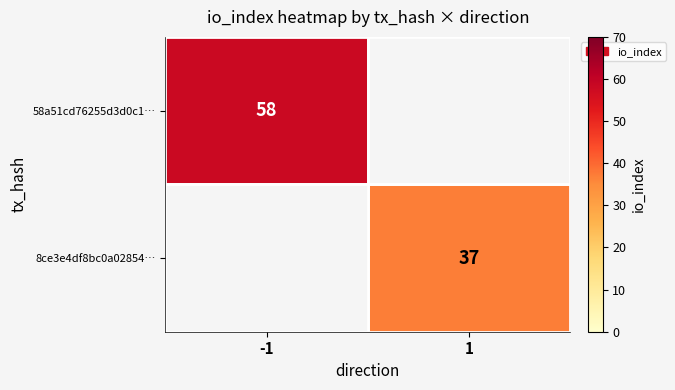

The 58a51cd76255d3d0c1… series shows 58 at -1. True or false?

True